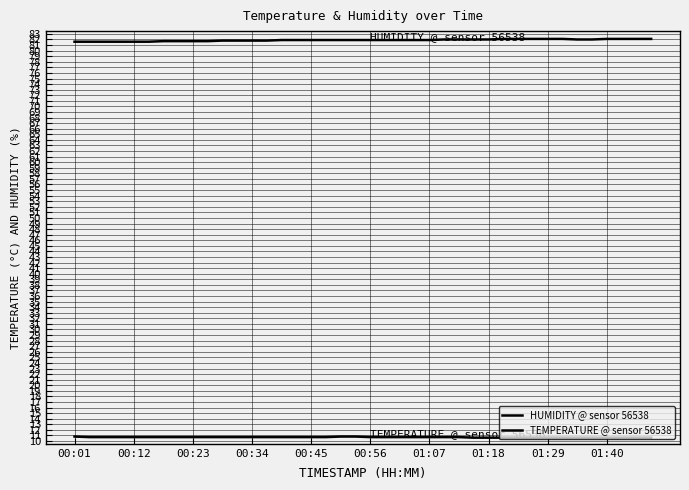

What is the difference between the maximum and minimum values in the TEMPERATURE @ sensor 56538 series?

0.2